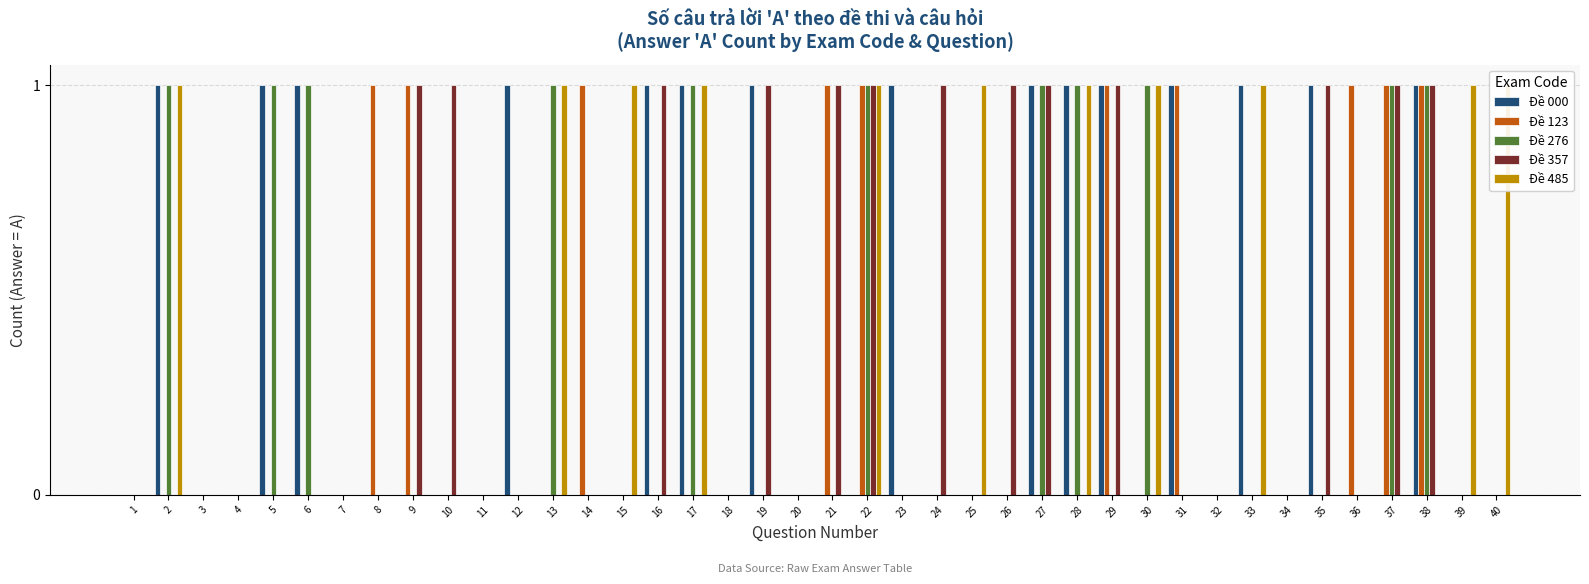

What is the total value across all series at 14?

1